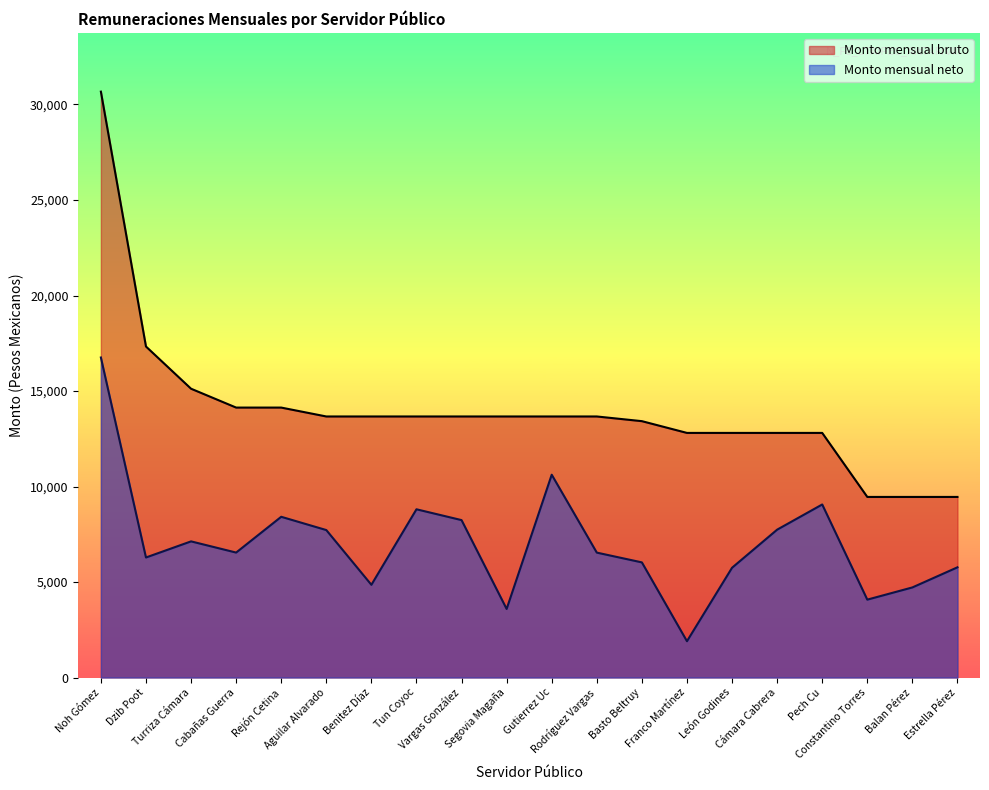

What is the spread (max minus min) of values at Pech Cu?

3746.2